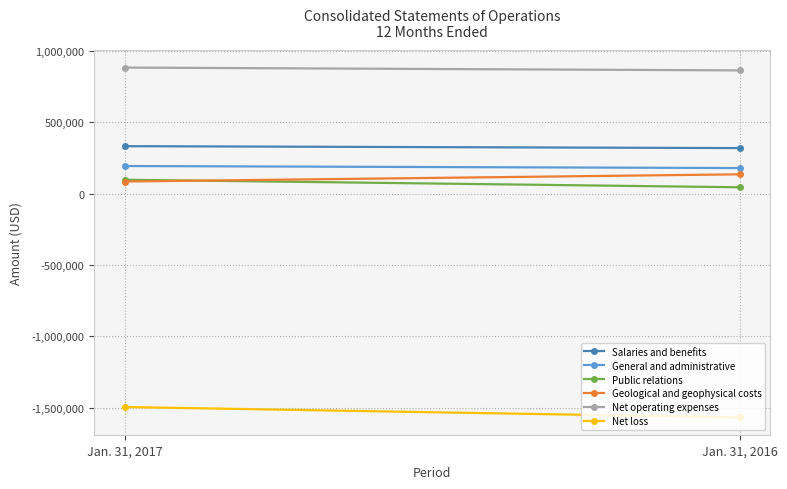

Which series has the largest total across all categories?

Net operating expenses